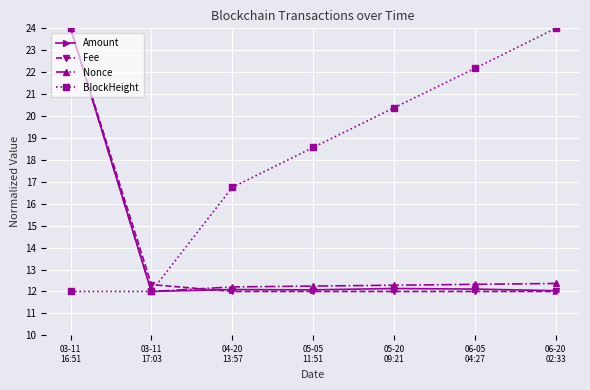

Where is the first local minimum for Nonce?

03-11
17:03